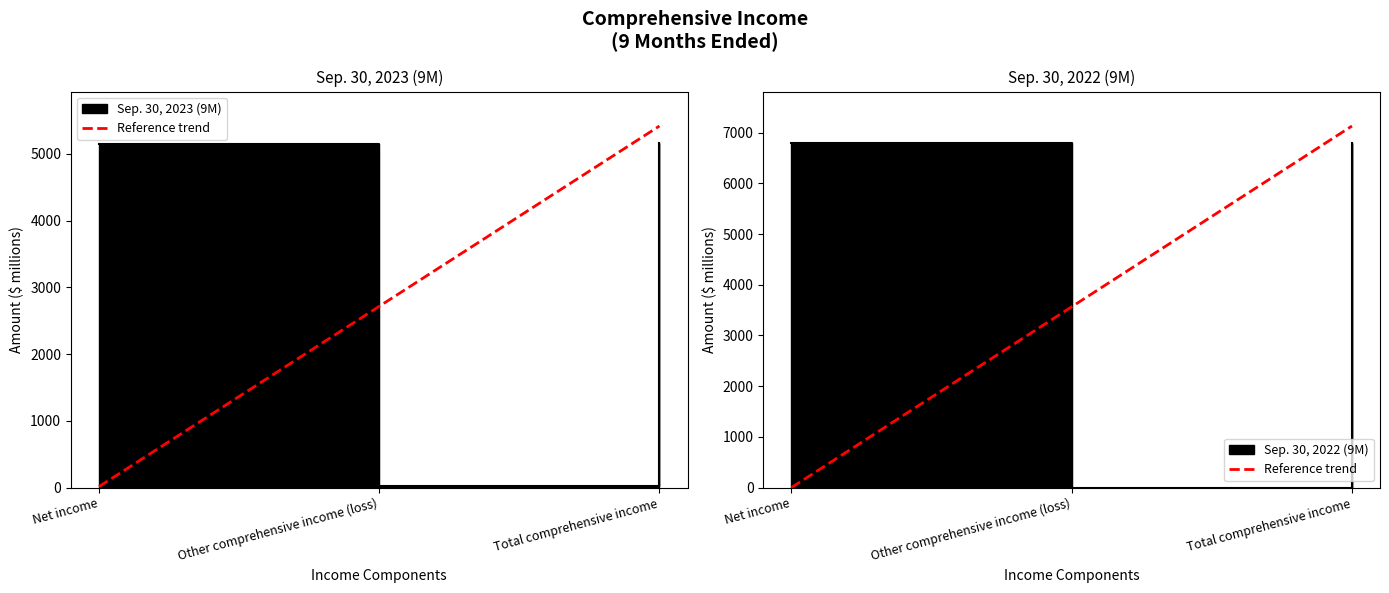

Rank the series by their average value, from lowest to highest.

Sep. 30, 2023 (9M), Sep. 30, 2022 (9M)